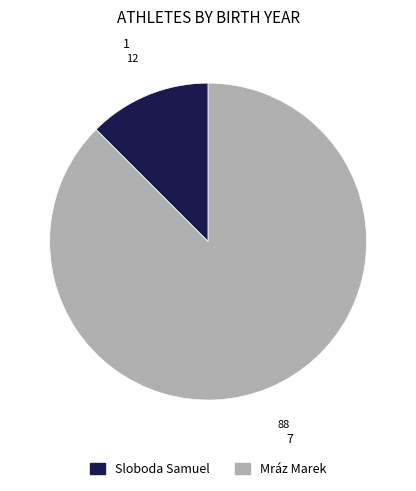

Combined, do Sloboda Samuel and Mráz Marek account for over 50%?

Yes